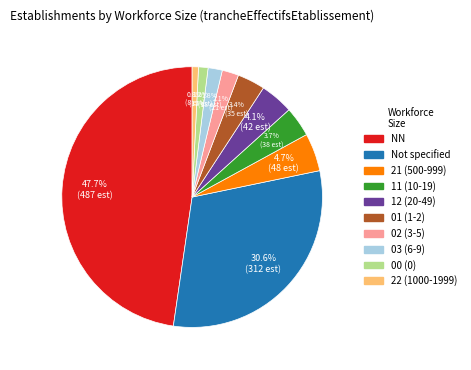

Is there any slice that represents more than half of the pie?

No